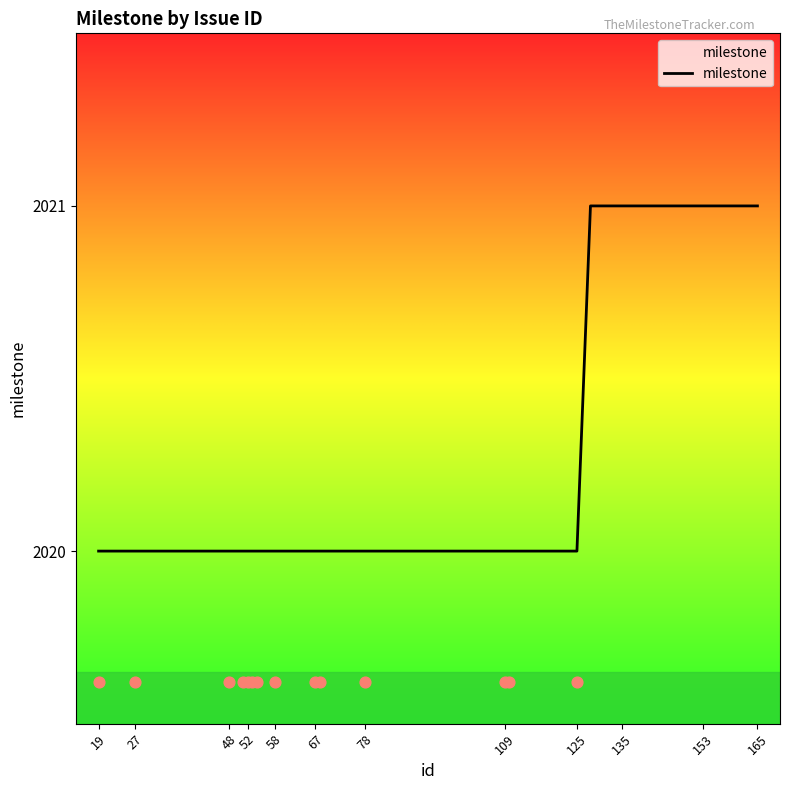

The milestone series shows 3161 at 78. True or false?

False